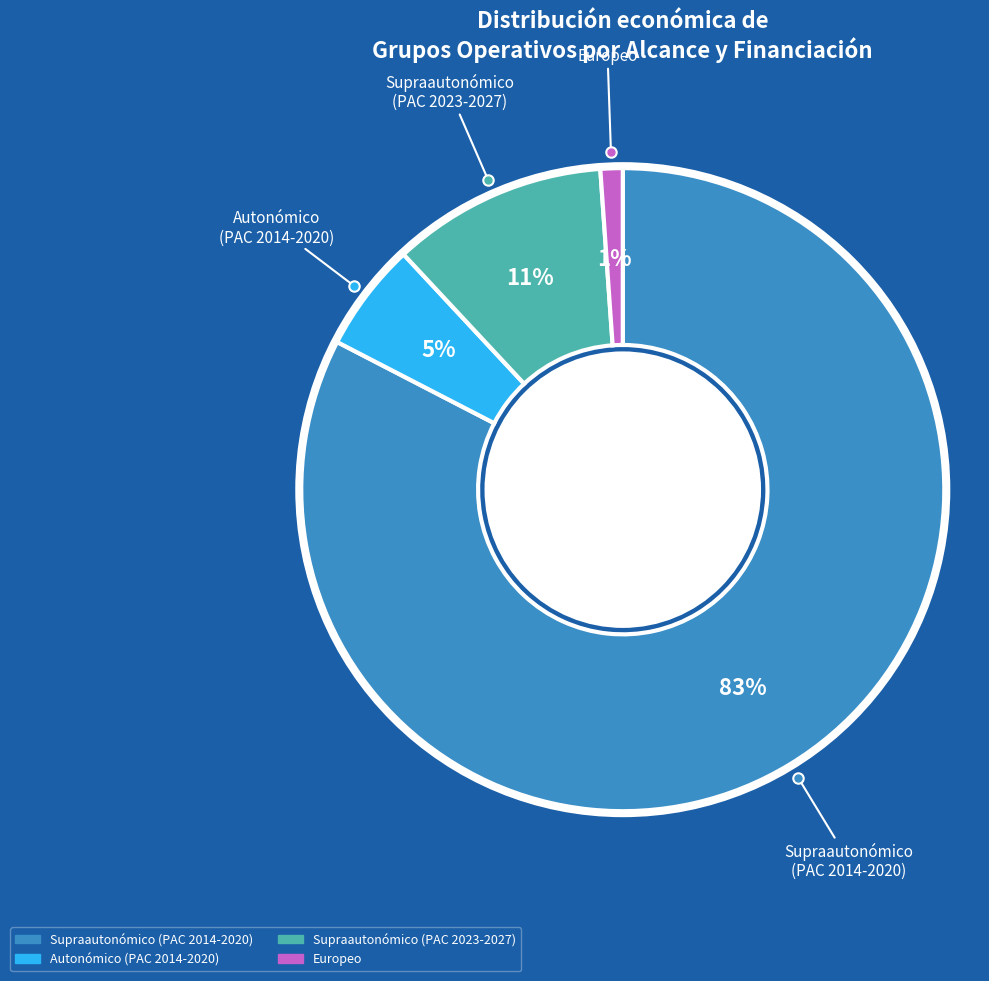

How many segments does this pie chart have?

4